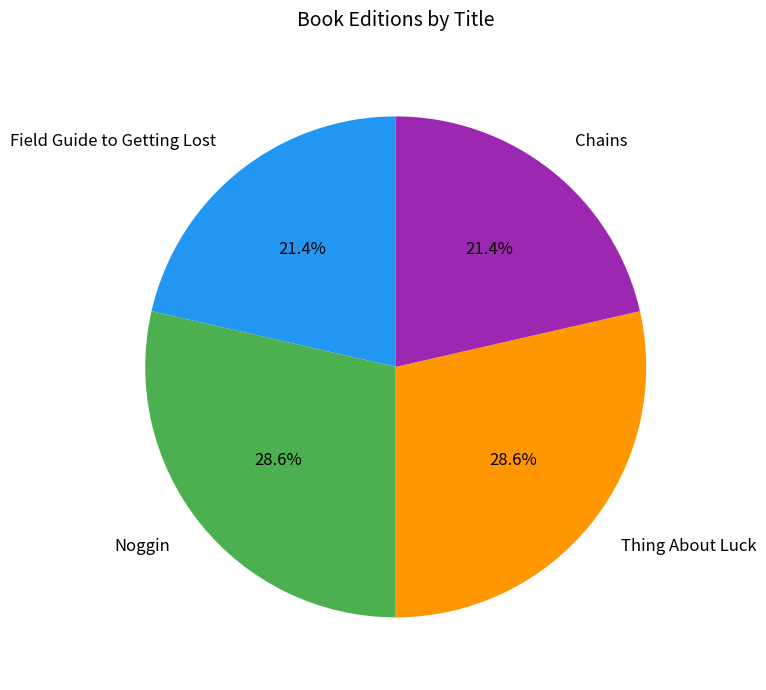

Combined, do Thing About Luck and Noggin account for over 50%?

Yes